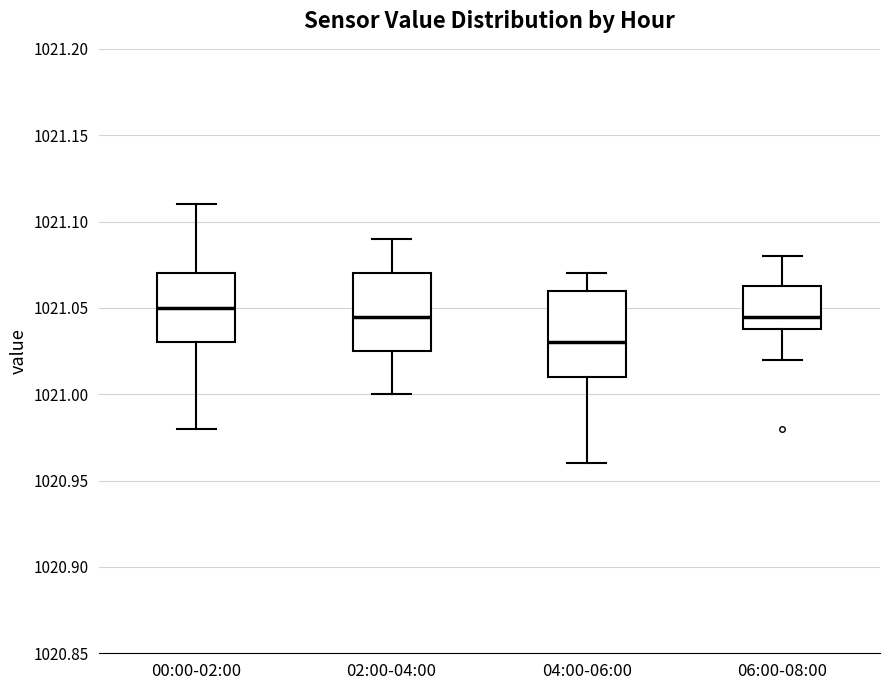

Reading left to right, transcribe this box plot: for each box, give where its median line is, the range the box spans, and where its two whiskers end, as read against the y-axis. The values are not printed on the chart, so give them approximately, as read against the axis.

00:00-02:00: median 1021.050, box 1021.030 to 1021.070, whiskers 1020.980 to 1021.110
02:00-04:00: median 1021.045, box 1021.025 to 1021.070, whiskers 1021.000 to 1021.090
04:00-06:00: median 1021.030, box 1021.010 to 1021.060, whiskers 1020.960 to 1021.070
06:00-08:00: median 1021.045, box 1021.040 to 1021.065, whiskers 1021.020 to 1021.080